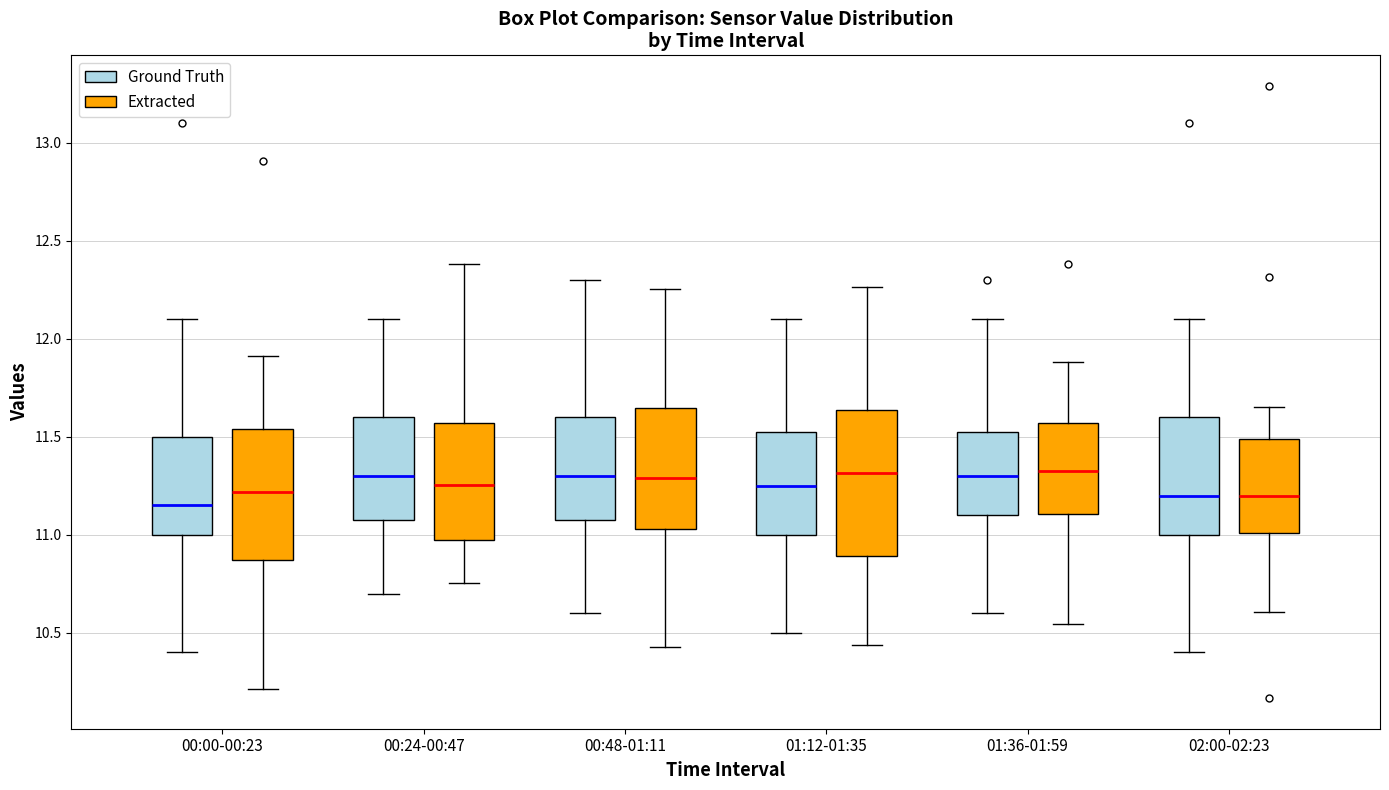

Reading left to right, read every box against the y-axis: the position of its median line, the range the box covers, and the ends of its whiskers. The values are not printed on the chart, so give them approximately, as read against the axis.

00:00-00:23 (Ground Truth): median 11.15, box 11.00 to 11.50, whiskers 10.40 to 12.10
00:00-00:23 (Extracted): median 11.20, box 10.85 to 11.55, whiskers 10.20 to 11.90
00:24-00:47 (Ground Truth): median 11.30, box 11.10 to 11.60, whiskers 10.70 to 12.10
00:24-00:47 (Extracted): median 11.25, box 10.95 to 11.55, whiskers 10.75 to 12.40
00:48-01:11 (Ground Truth): median 11.30, box 11.10 to 11.60, whiskers 10.60 to 12.30
00:48-01:11 (Extracted): median 11.30, box 11.05 to 11.65, whiskers 10.45 to 12.25
01:12-01:35 (Ground Truth): median 11.25, box 11.00 to 11.55, whiskers 10.50 to 12.10
01:12-01:35 (Extracted): median 11.30, box 10.90 to 11.65, whiskers 10.45 to 12.25
01:36-01:59 (Ground Truth): median 11.30, box 11.10 to 11.55, whiskers 10.60 to 12.10
01:36-01:59 (Extracted): median 11.30, box 11.10 to 11.55, whiskers 10.55 to 11.90
02:00-02:23 (Ground Truth): median 11.20, box 11.00 to 11.60, whiskers 10.40 to 12.10
02:00-02:23 (Extracted): median 11.20, box 11.00 to 11.50, whiskers 10.60 to 11.65